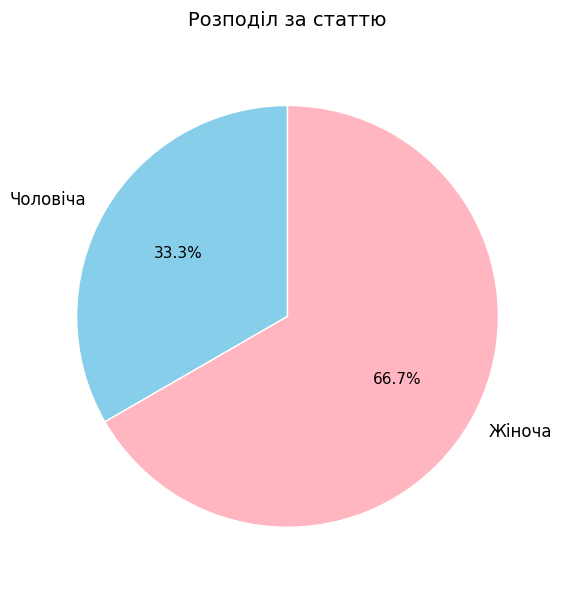

Do Жіноча and Чоловіча together represent more than half of the pie?

Yes